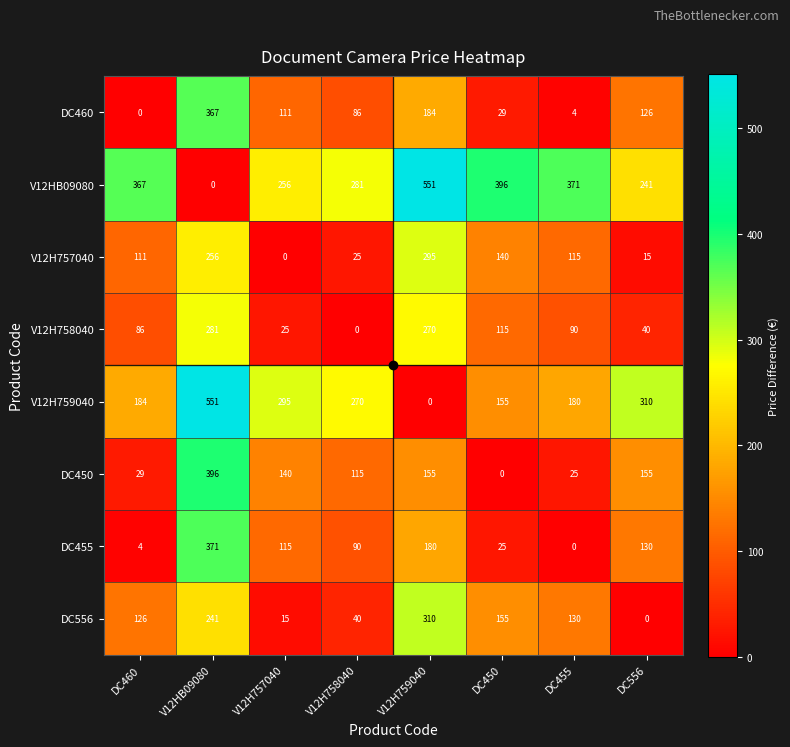

At V12HB09080, list the series in order from smallest to largest.

V12HB09080, DC556, V12H757040, V12H758040, DC460, DC455, DC450, V12H759040